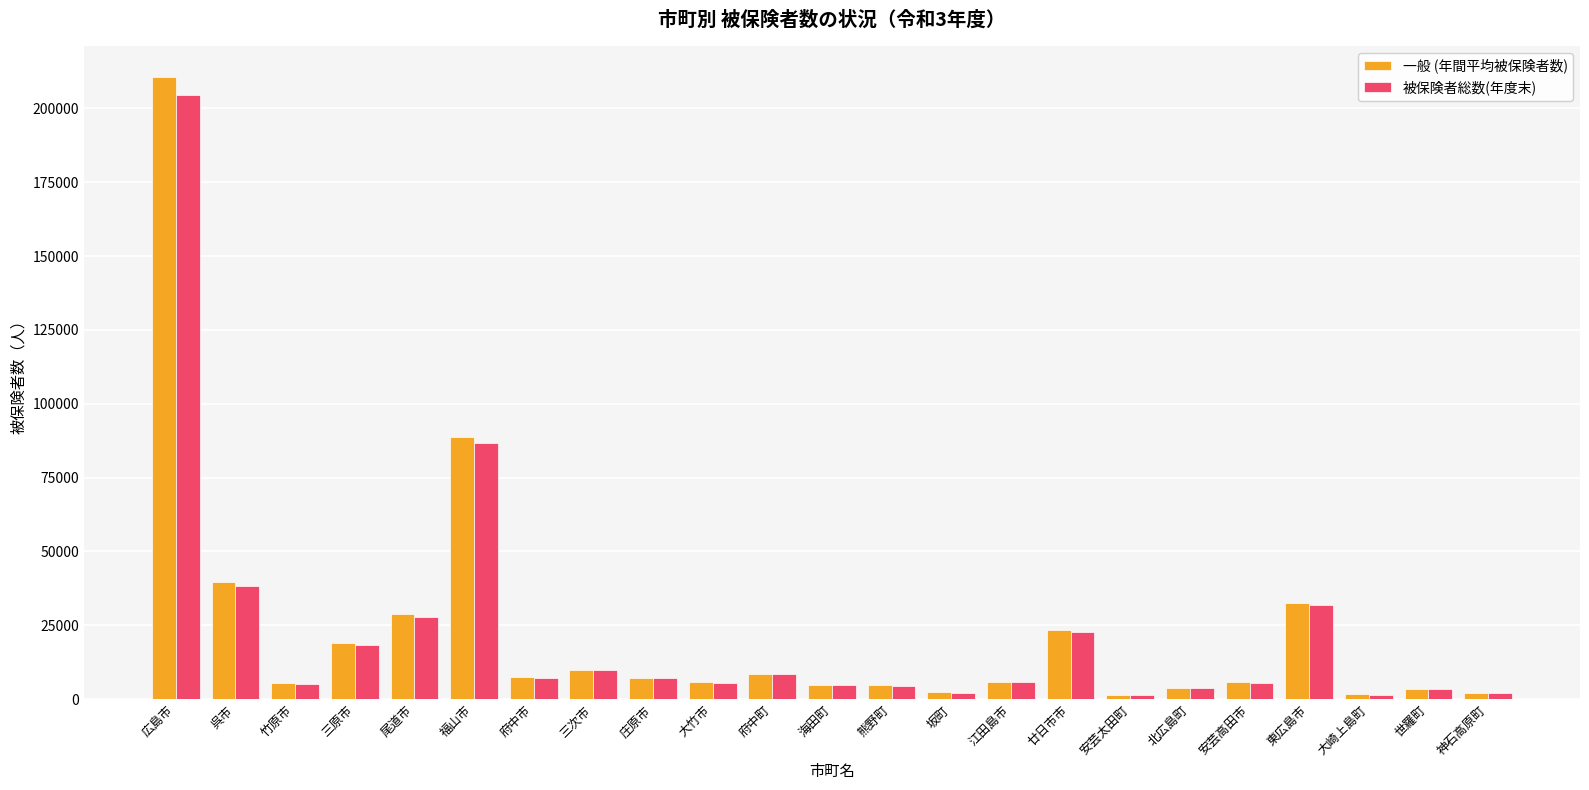

How many categories are shown in the chart?

23